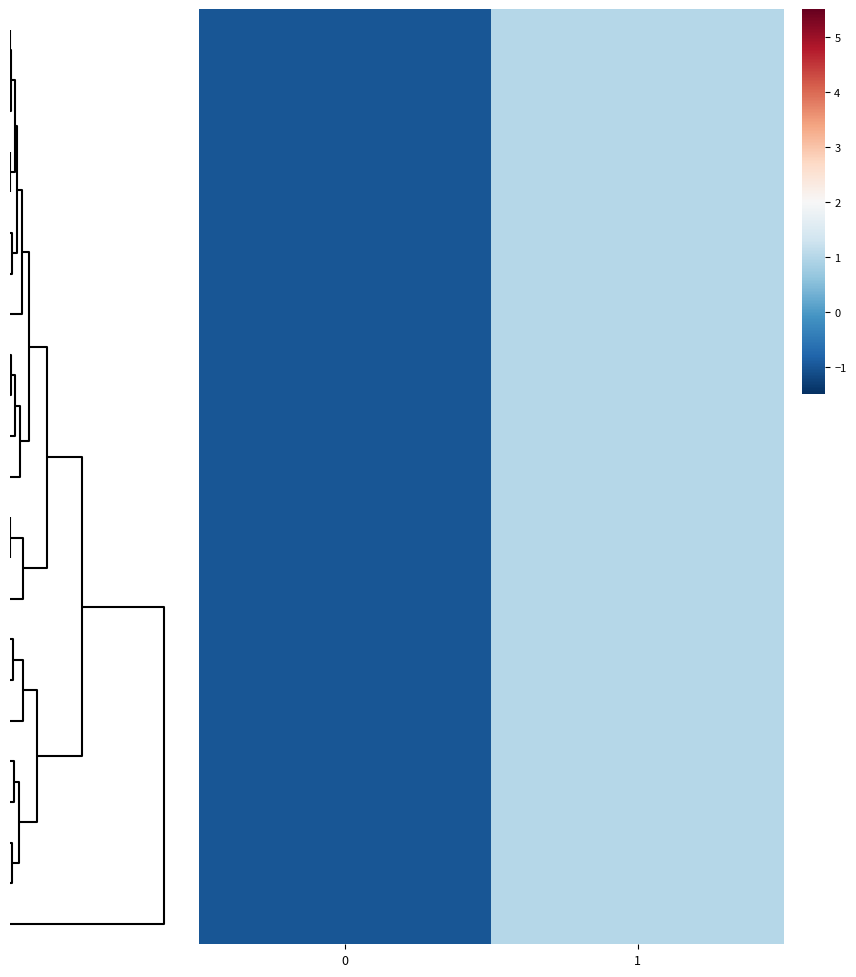

At which category is the sum across all series the highest?

1